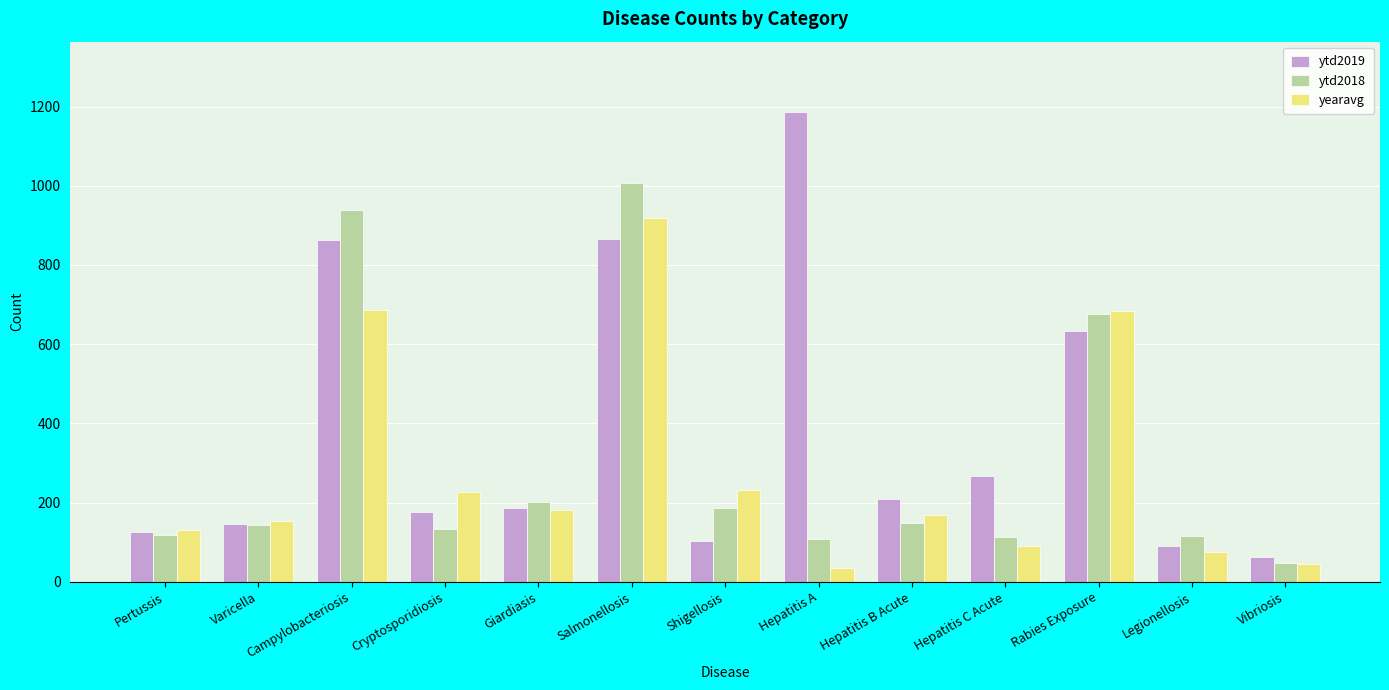

What is the total value across all series at Salmonellosis?

2790.8